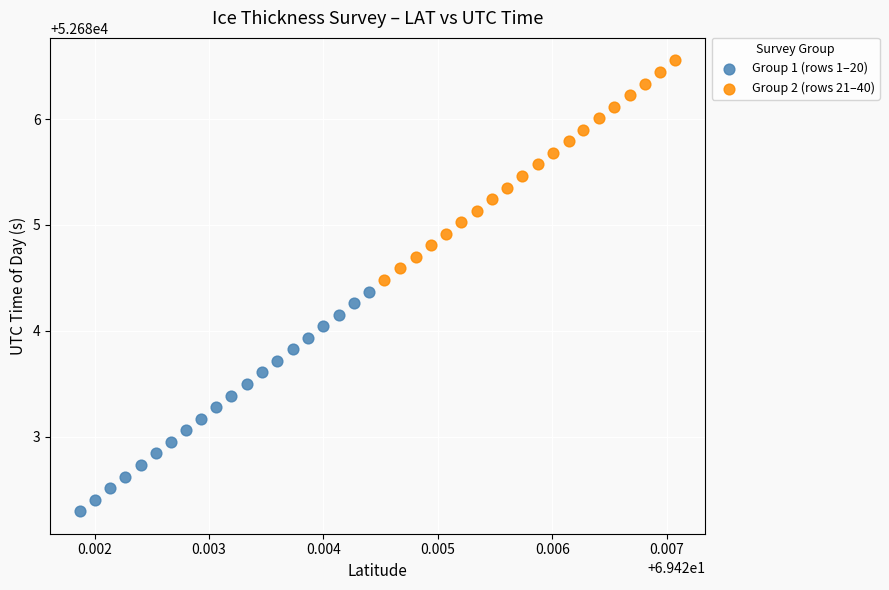

Which series reaches the maximum Y coordinate?

Group 2 (rows 21–40)